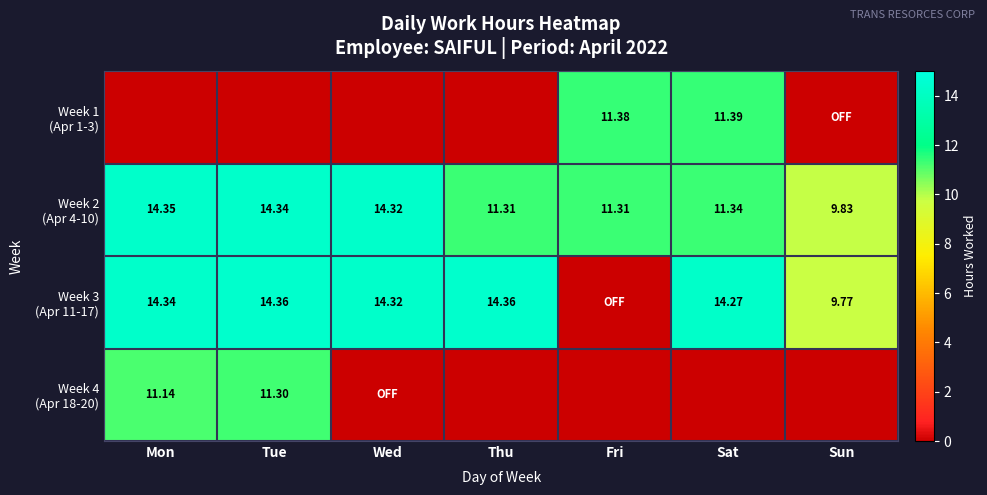

How many values in Week 1 (Apr 1-3) are above zero?

2